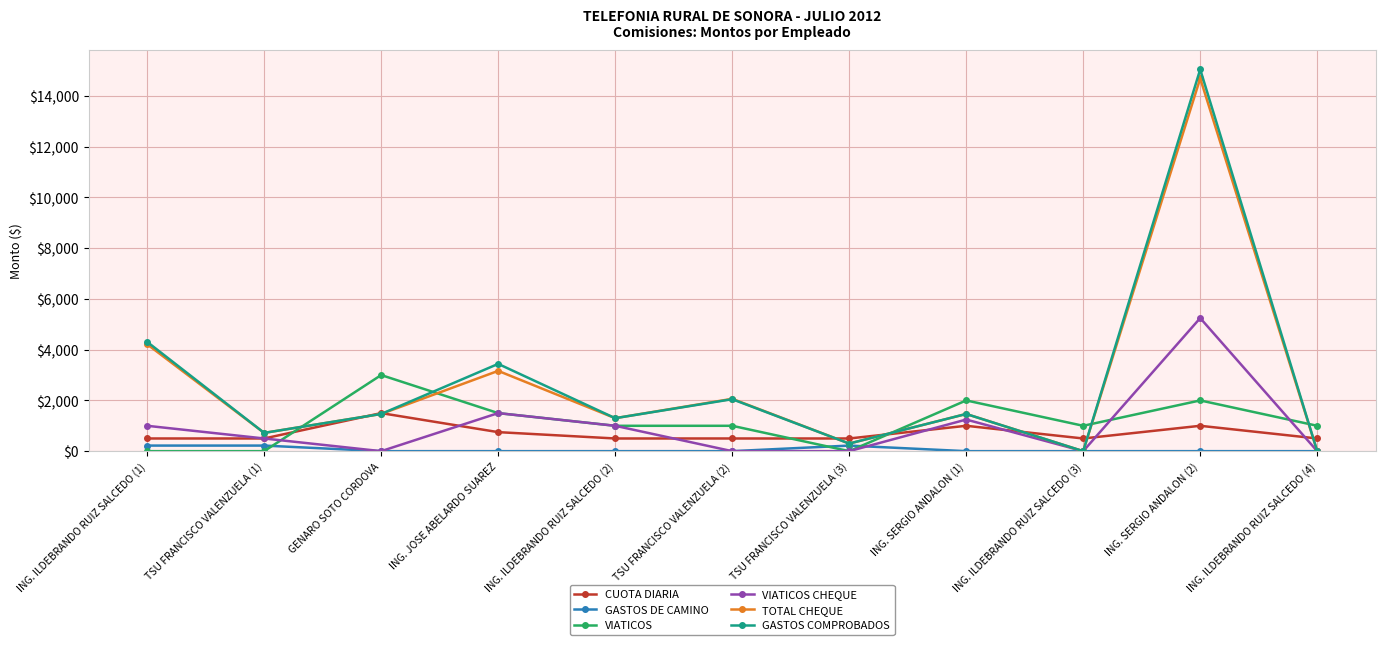

Which series ends up on top after the final intersection of CUOTA DIARIA and VIATICOS?

VIATICOS